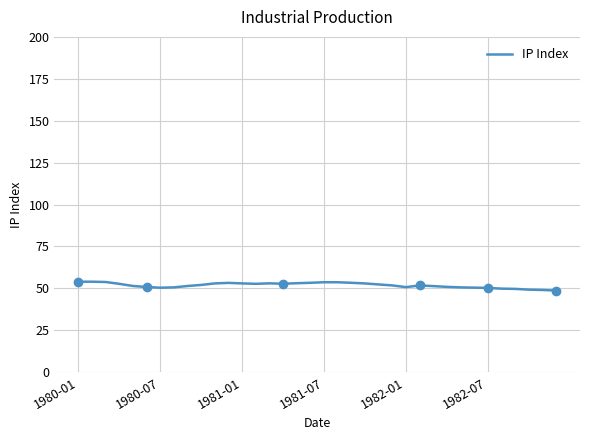

How many categories are shown in the chart?

36